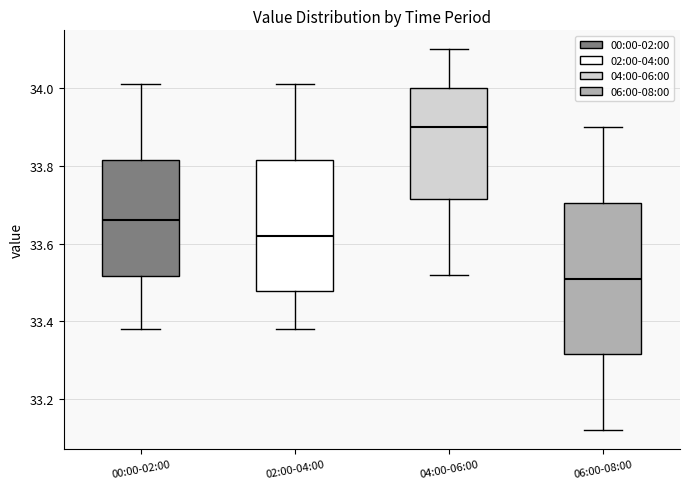

Reading left to right, transcribe this box plot: for each box, give where its median line is, the range the box spans, and where its two whiskers end, as read against the y-axis. The values are not printed on the chart, so give them approximately, as read against the axis.

00:00-02:00: median 33.66, box 33.52 to 33.82, whiskers 33.38 to 34.02
02:00-04:00: median 33.62, box 33.48 to 33.82, whiskers 33.38 to 34.02
04:00-06:00: median 33.90, box 33.72 to 34.00, whiskers 33.52 to 34.10
06:00-08:00: median 33.52, box 33.32 to 33.70, whiskers 33.12 to 33.90